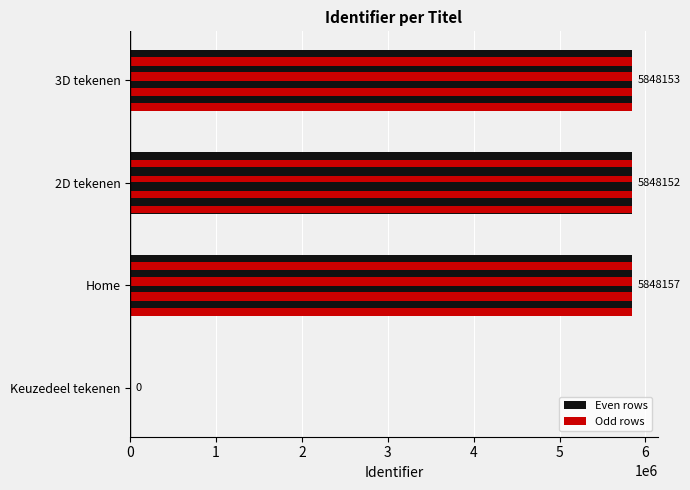

What is the sum of the values at 2 and 1?

11696309